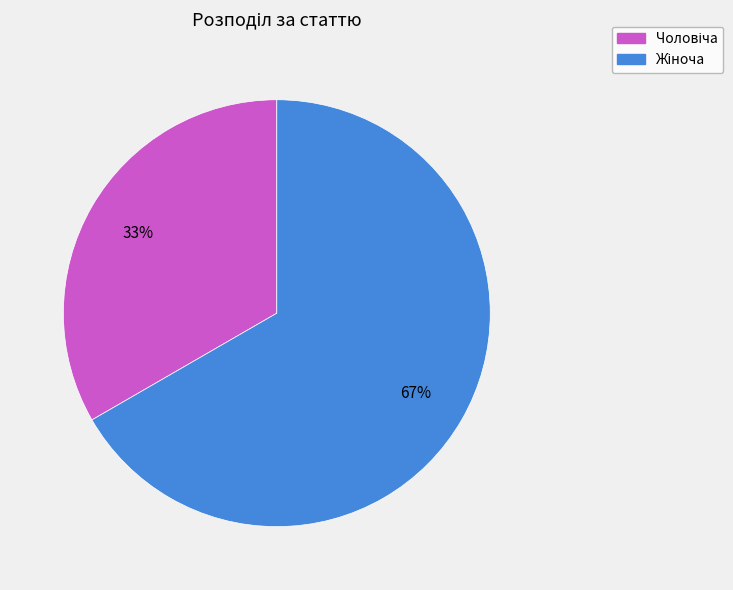

To the nearest percent, what is the average slice percentage?

50%